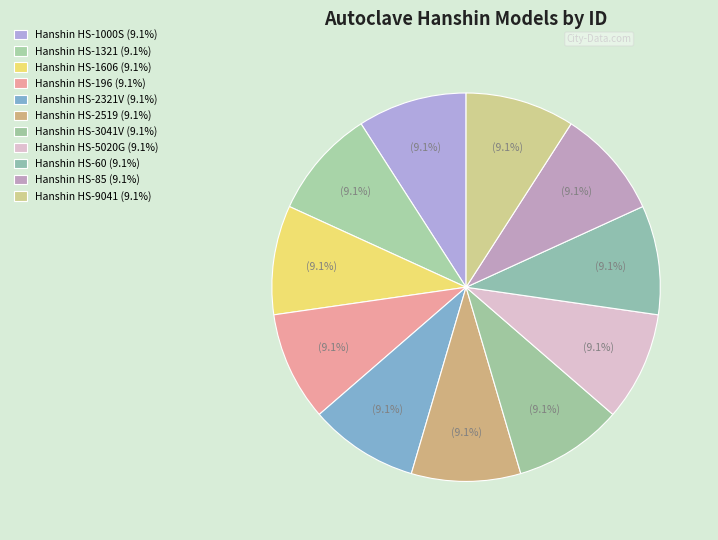

Do Hanshin HS-196 and Hanshin HS-9041 together represent more than half of the pie?

No